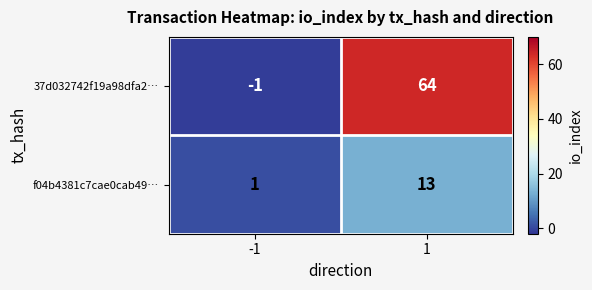

What is the difference between the 37d032742f19a98dfa2… values at -1 and 1?

65